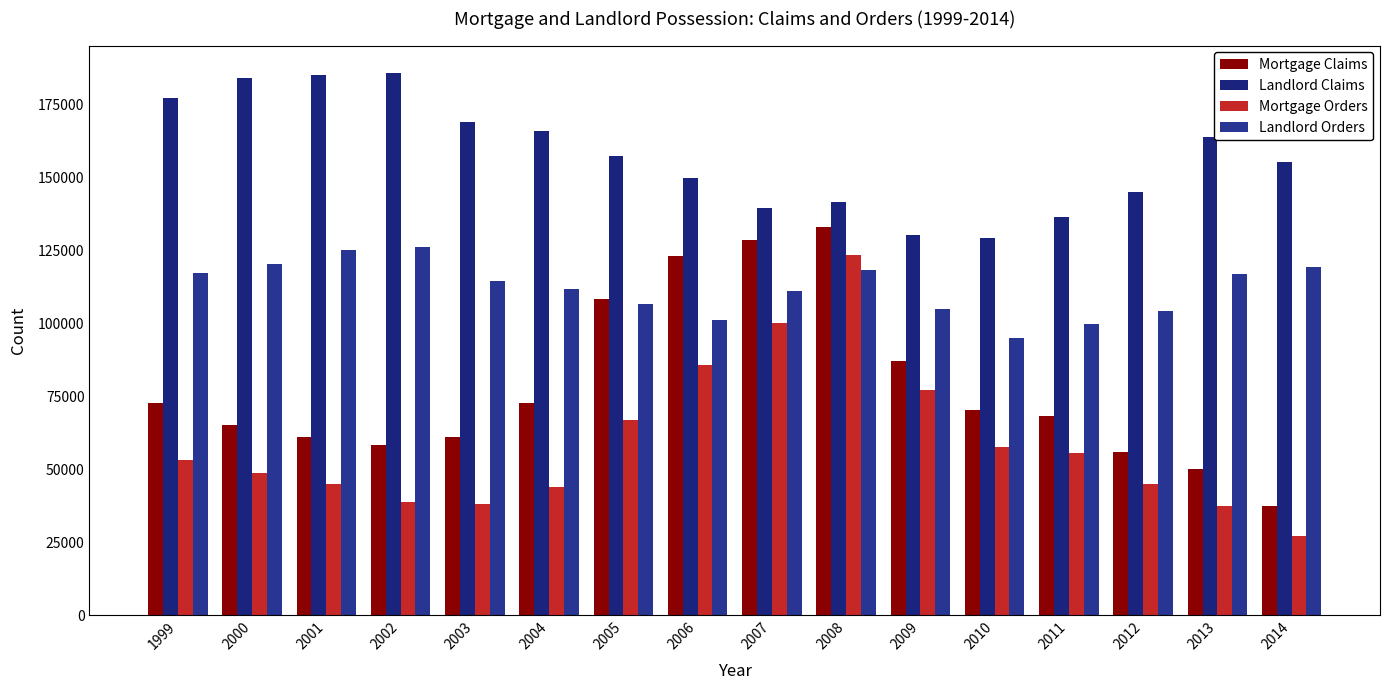

How many bars are there in each group?

4